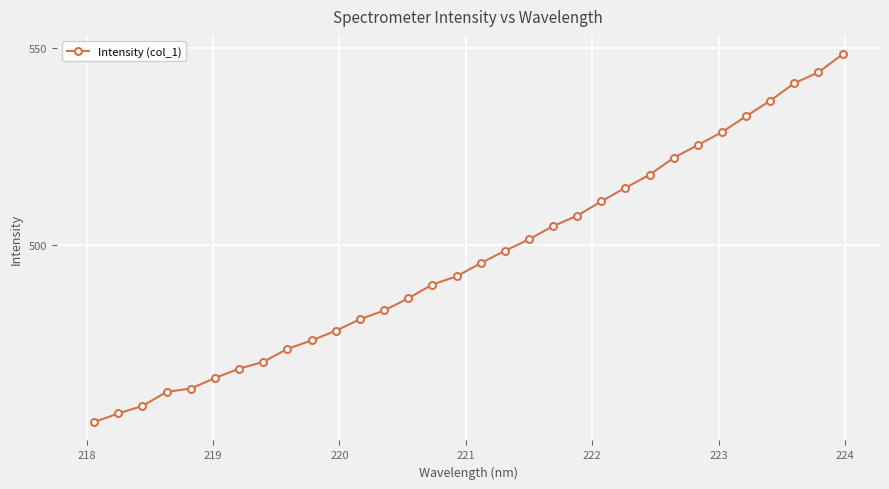

What is the sum of all values?

15895.1